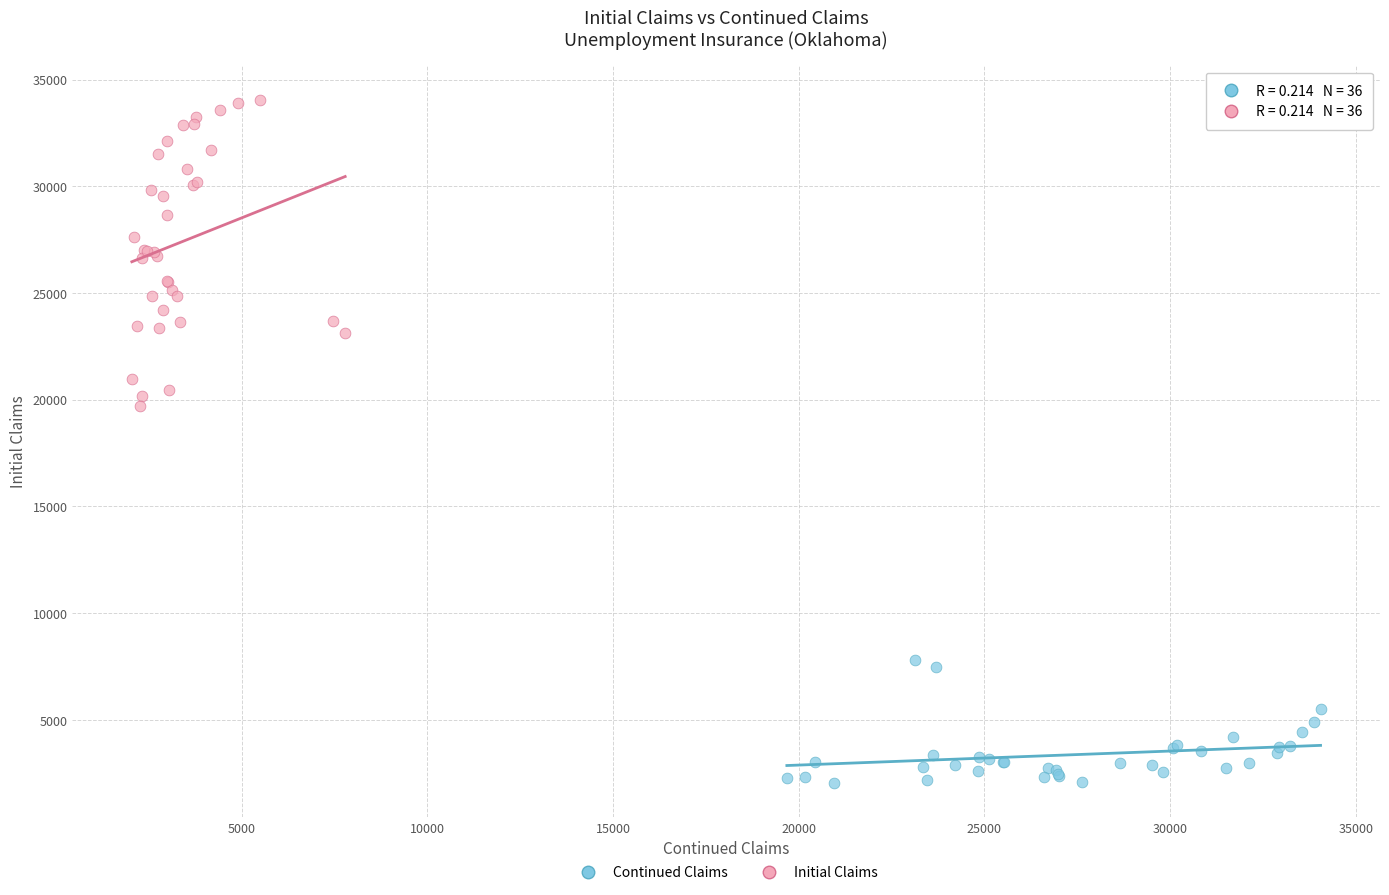

Which series has the widest spread of Y values?

Initial Claims